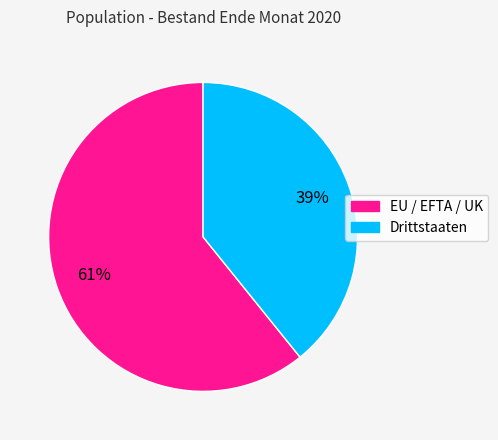

Approximately how many times larger is the value at Drittstaaten compared to EU / EFTA / UK?

0.6